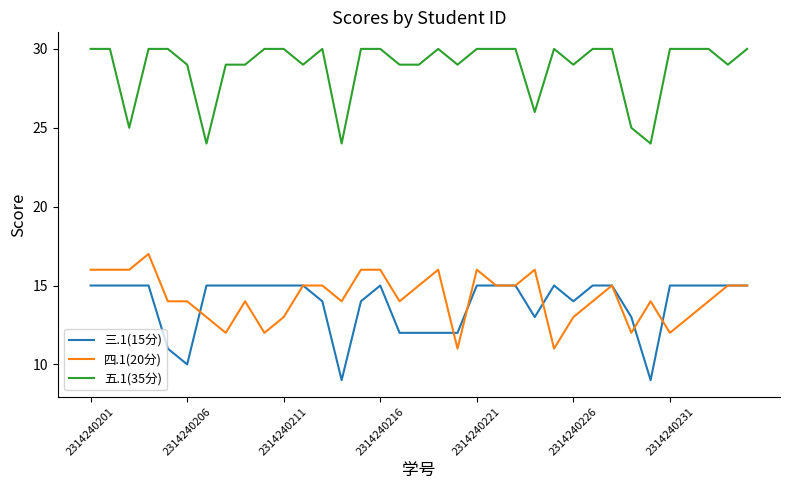

What is the maximum value shown in the chart?

30